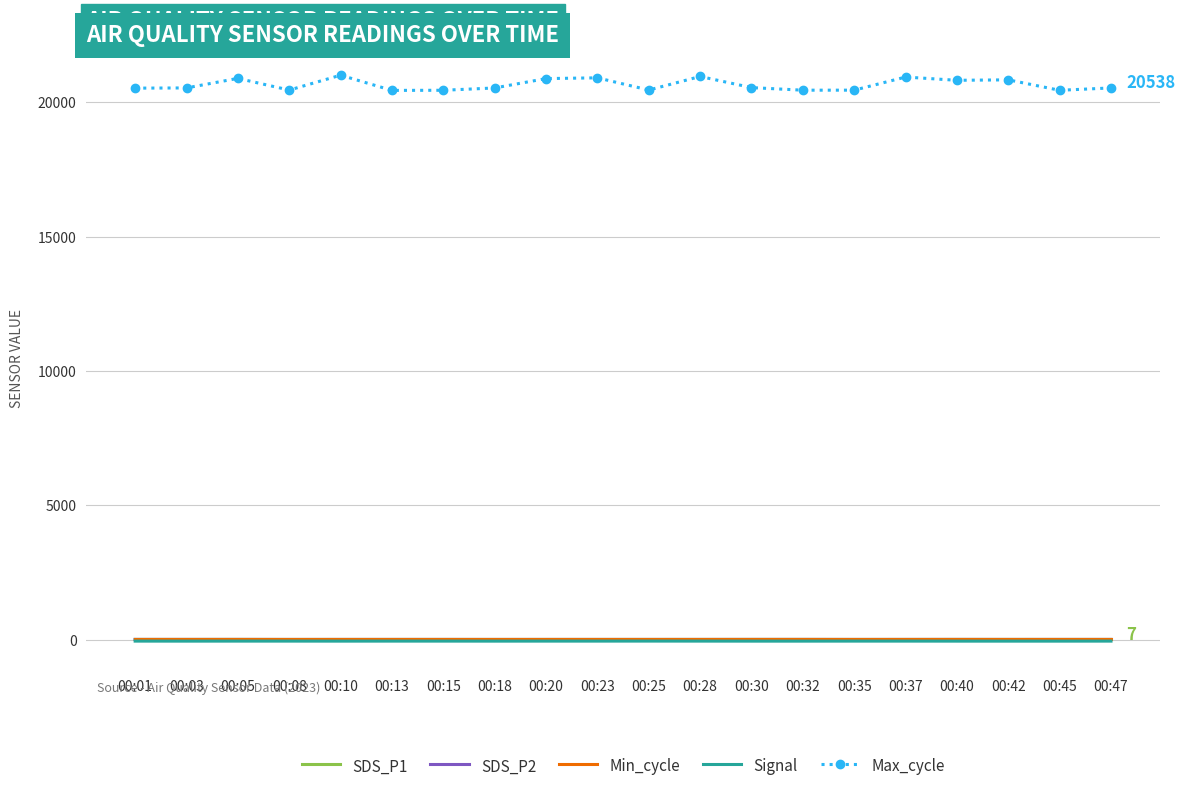

Which series has the largest range (max minus min)?

Max_cycle